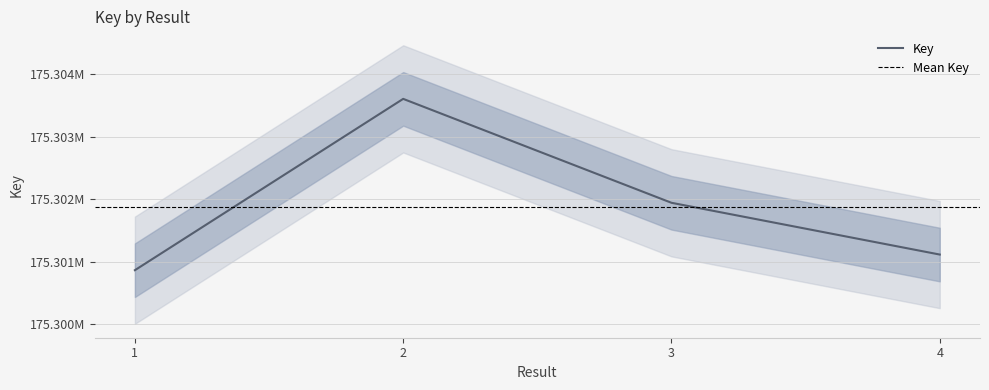

Where is the first local maximum?

2